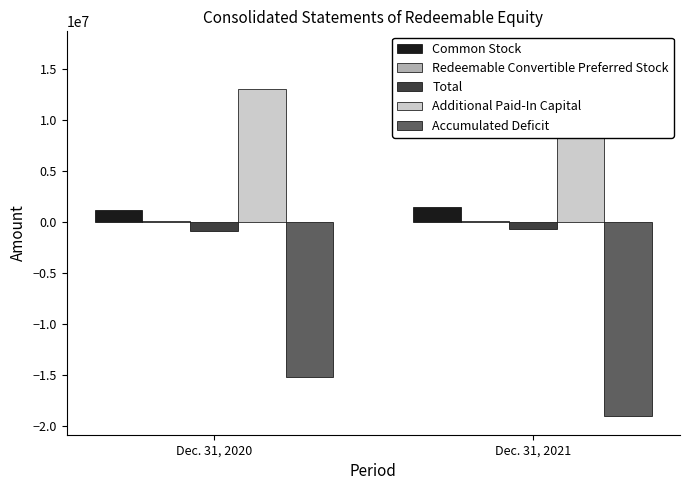

Count the number of categories in the chart.

2